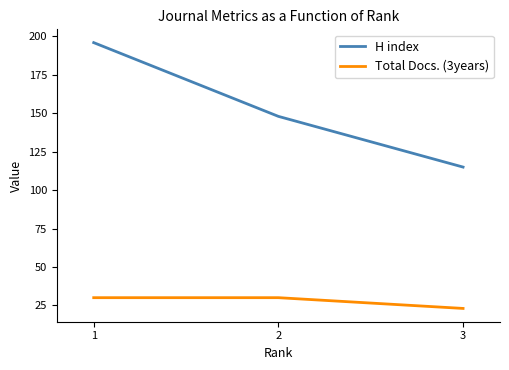

What is the average value of the Total Docs. (3years) series?

28